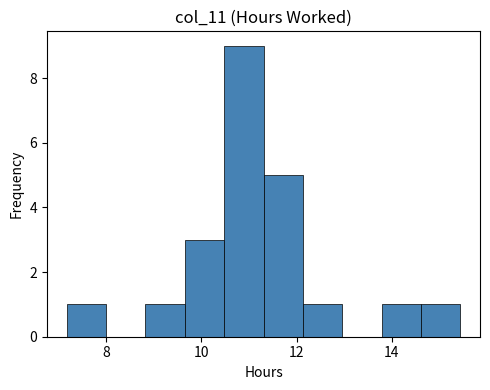

Reading left to right, list every bar in this chart as the range it spans on the x-axis followed by its height. Neither the bar edges nor the heights are printed on the chart, so give them approximately, as read against the axes.

7.2 to 8.0: 1
8.0 to 8.8: 0
8.8 to 9.6: 1
9.6 to 10.4: 3
10.4 to 11.4: 9
11.4 to 12.2: 5
12.2 to 13.0: 1
13.0 to 13.8: 0
13.8 to 14.6: 1
14.6 to 15.4: 1